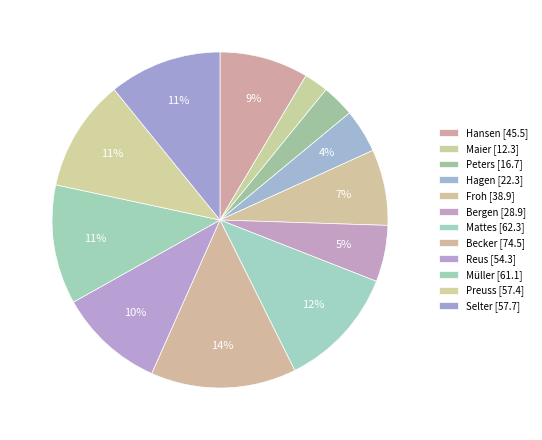

Which category has the smallest portion of the pie?

Maier